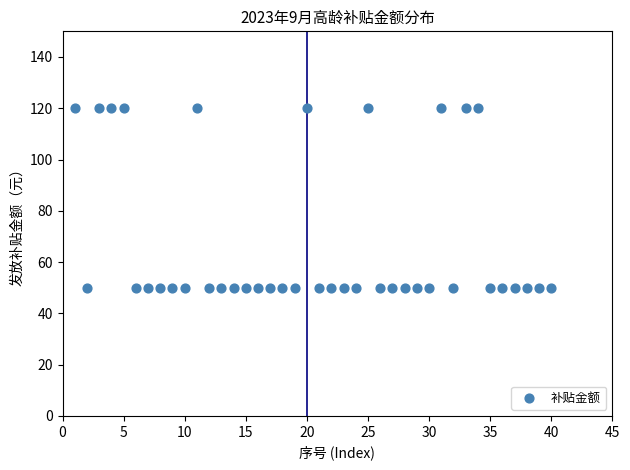

What is the range of X values (max minus min)?

39